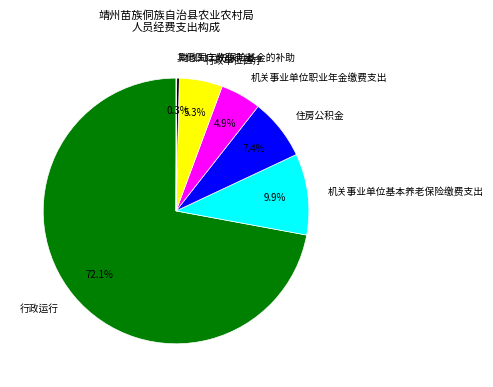

To the nearest percent, what is the difference between the 机关事业单位基本养老保险缴费支出 and 财政对工伤保险基金的补助 slice percentages?

10%